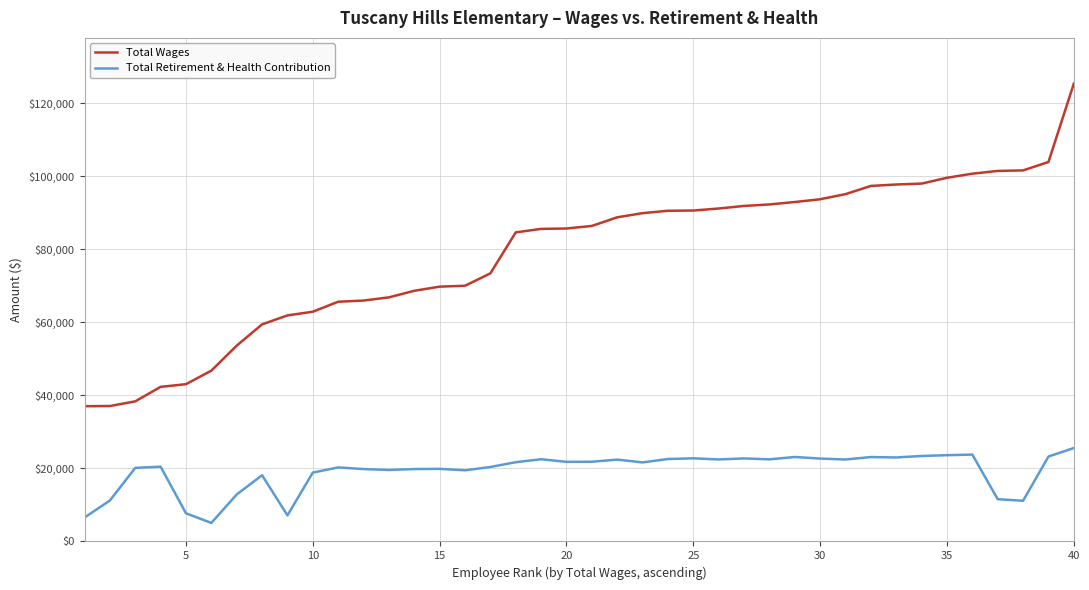

Rank the series by their average value, from highest to lowest.

Total Wages, Total Retirement & Health Contribution